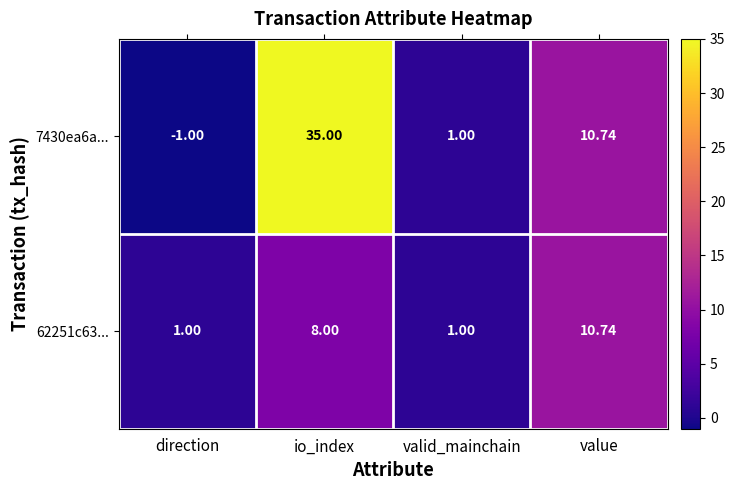

Which series changed the most between direction and valid_mainchain?

7430ea6a...